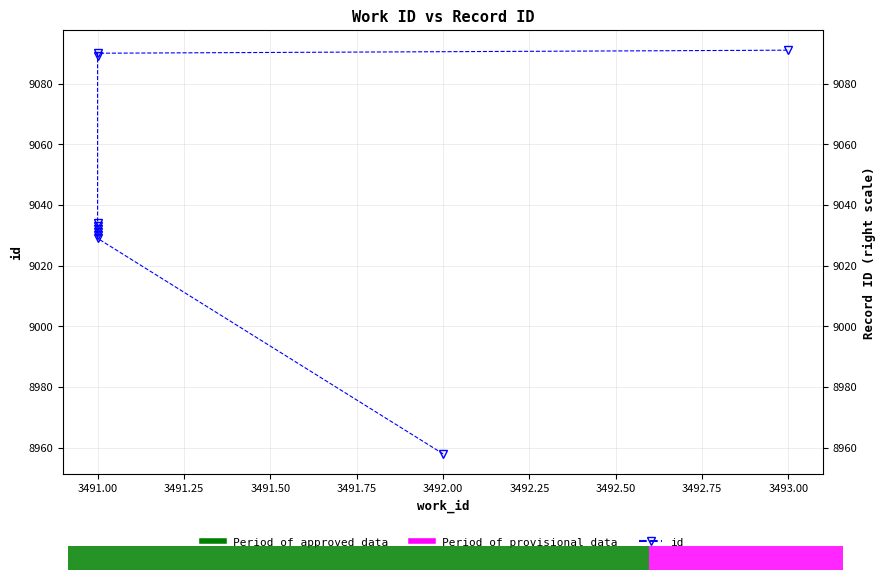

Approximately how many times larger is the value at 3491.00 compared to 3492.00?

1.0